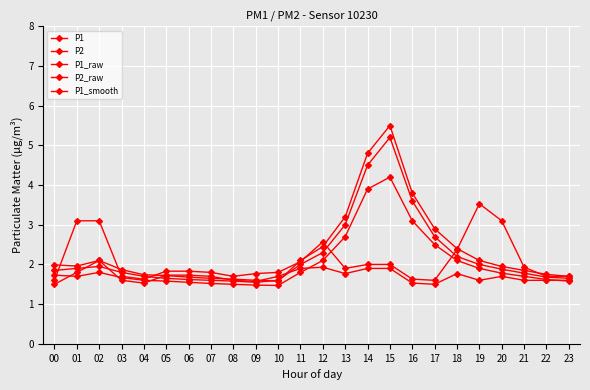

True or false: P1_raw has a value of 1.9 at 21.

True